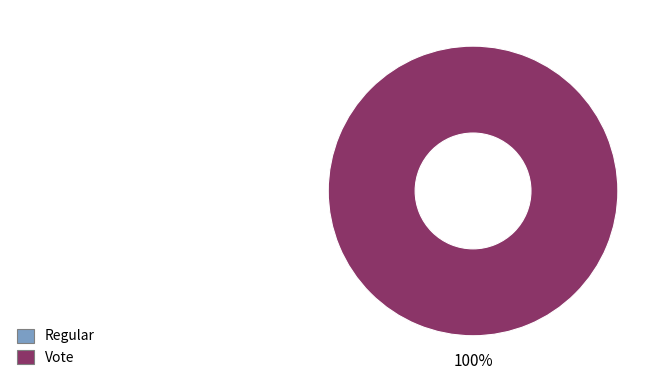

Count the number of slices in the pie.

2